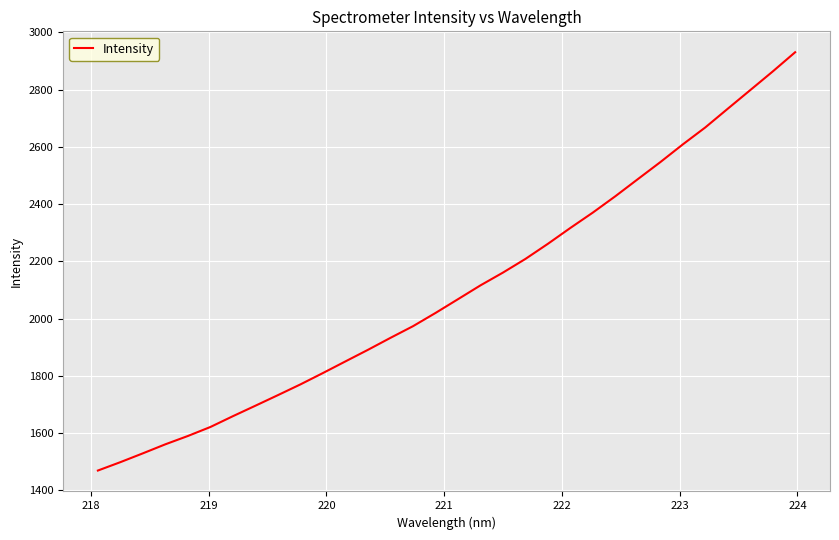

What is the difference between the maximum and minimum values?

1461.3